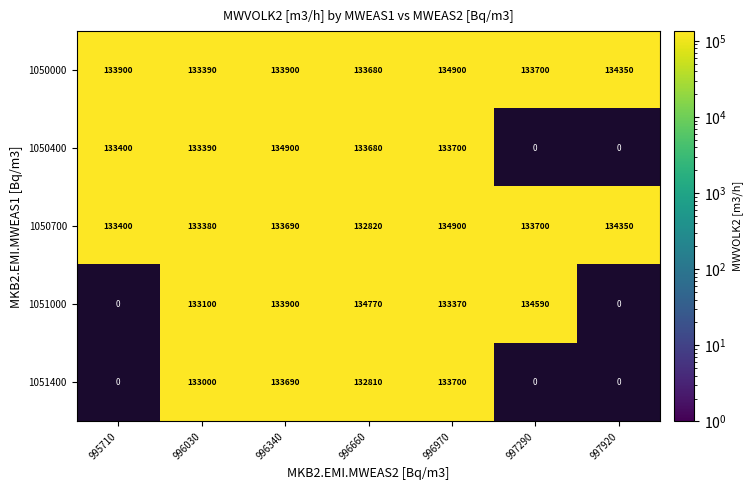

Rank the categories by 1050700 value from lowest to highest.

996660, 996030, 995710, 996340, 997290, 997920, 996970